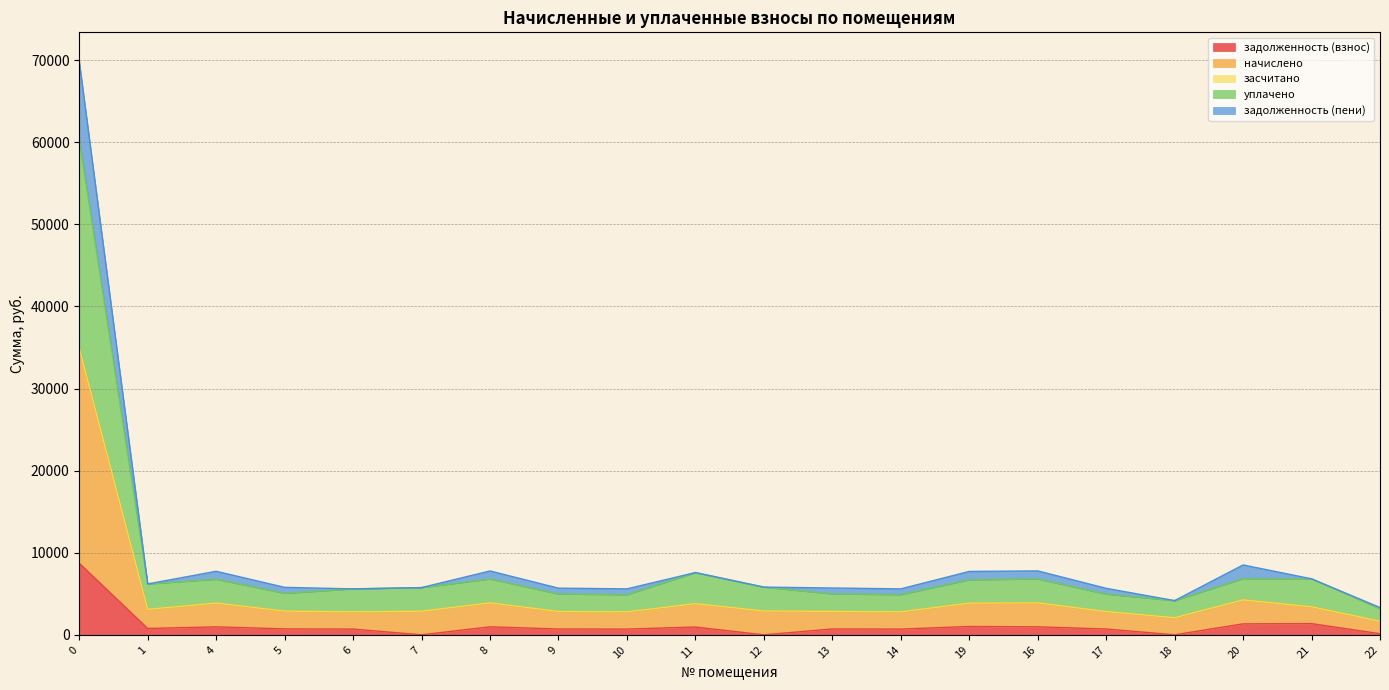

The value of задолженность (взнос) at 12 is 0.0. True or false?

True